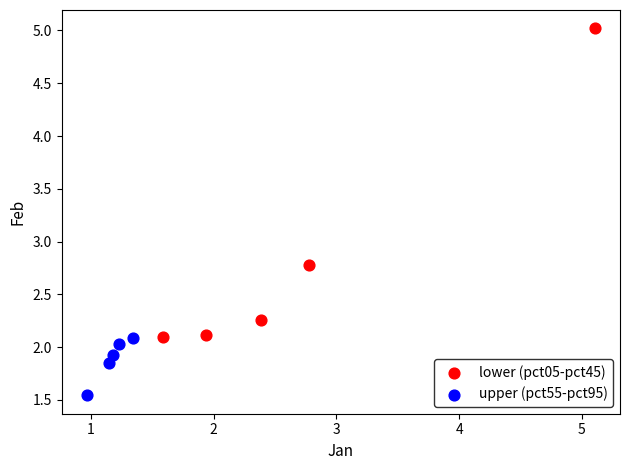

Which series contains the lowest Y value?

upper (pct55-pct95)